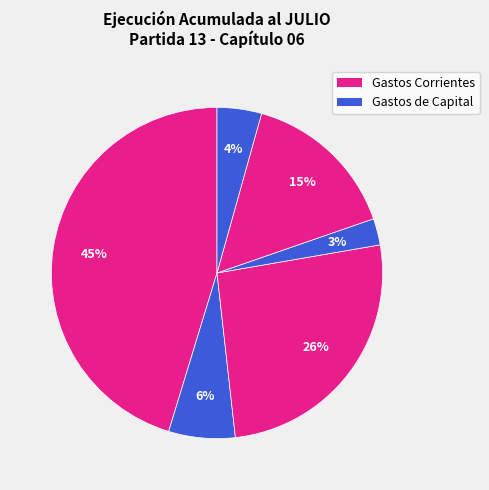

To the nearest percent, what is the average slice percentage?

17%